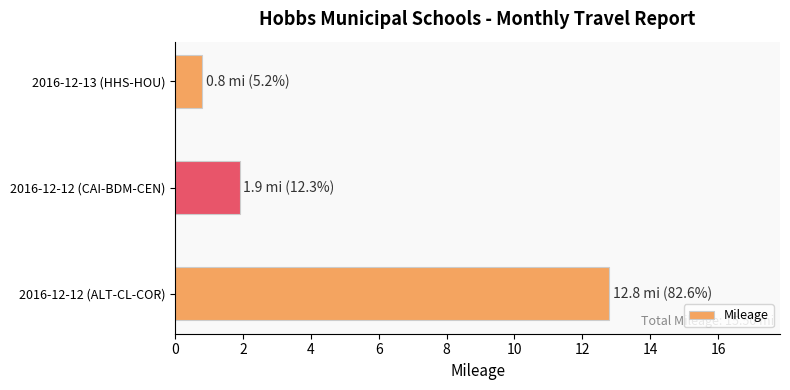

The chart shows a value of 1.9 at 2016-12-12 (CAI-BDM-CEN). True or false?

True